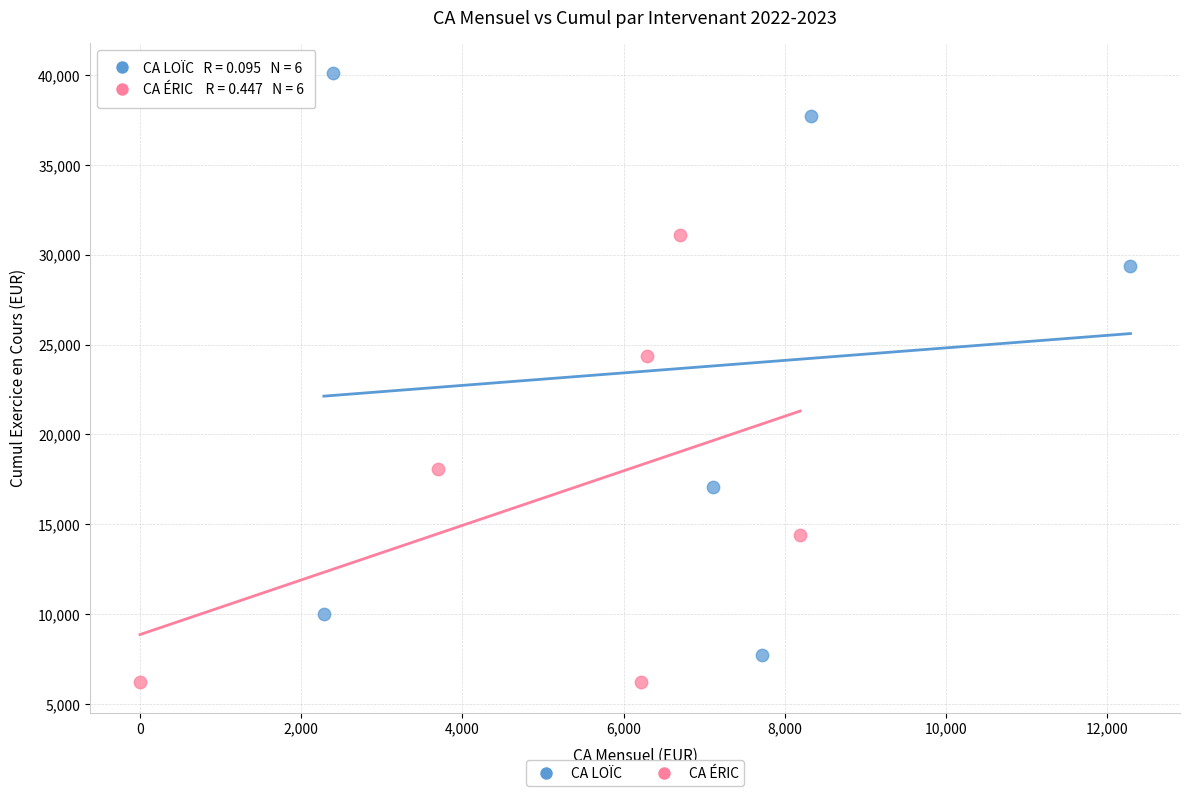

Which series reaches the maximum Y coordinate?

CA LOÏC